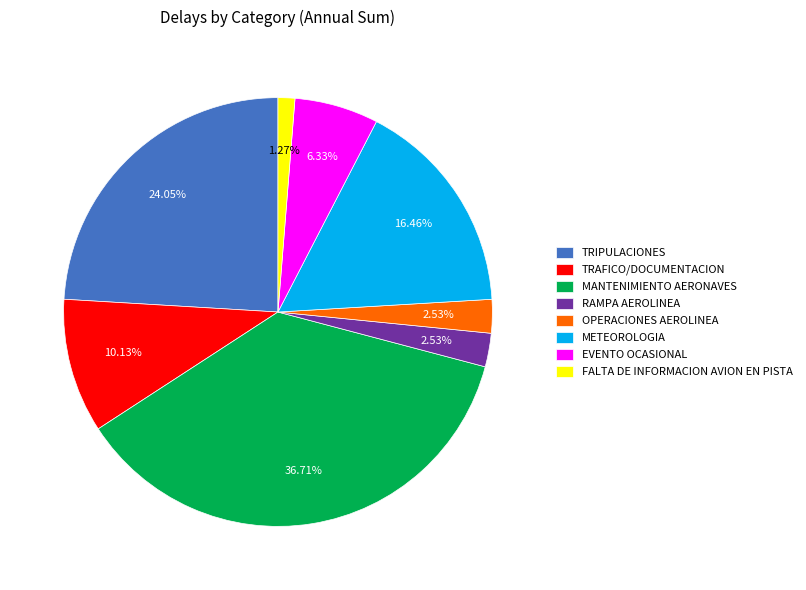

How many slices are in this pie chart?

8